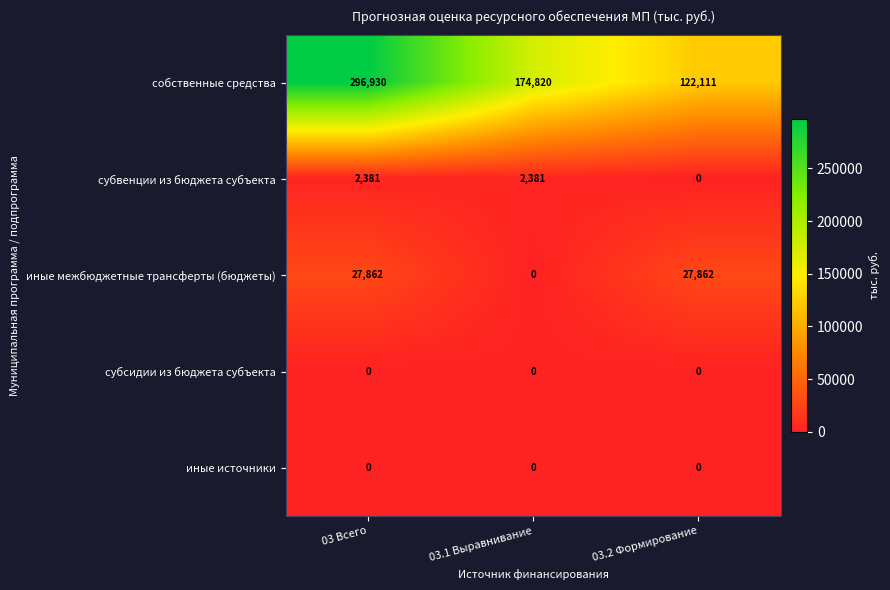

Which series changed the most between 03 Всего and 03.1 Выравнивание?

собственные средства